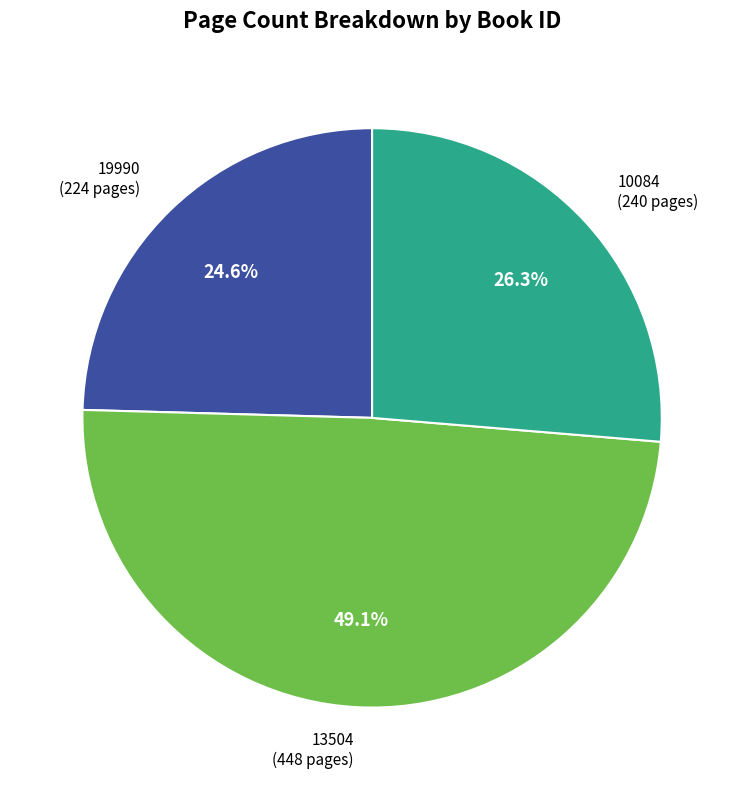

Is there any slice that represents more than half of the pie?

No